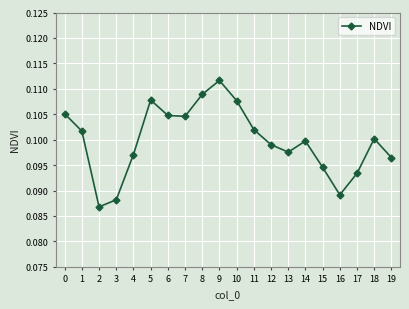

True or false: the data shows 0.1 at 3.

True